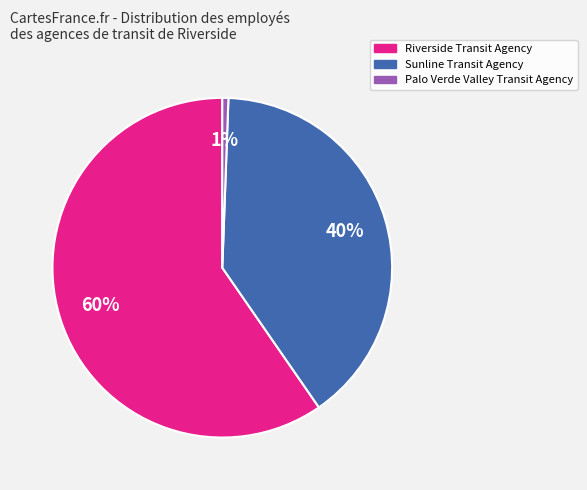

To the nearest percent, what is the combined percentage of Riverside Transit Agency and Palo Verde Valley Transit Agency?

60%